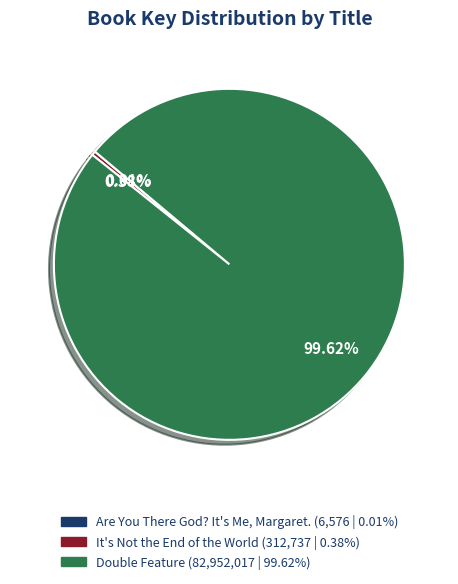

Which category has the biggest portion of the pie?

Double Feature